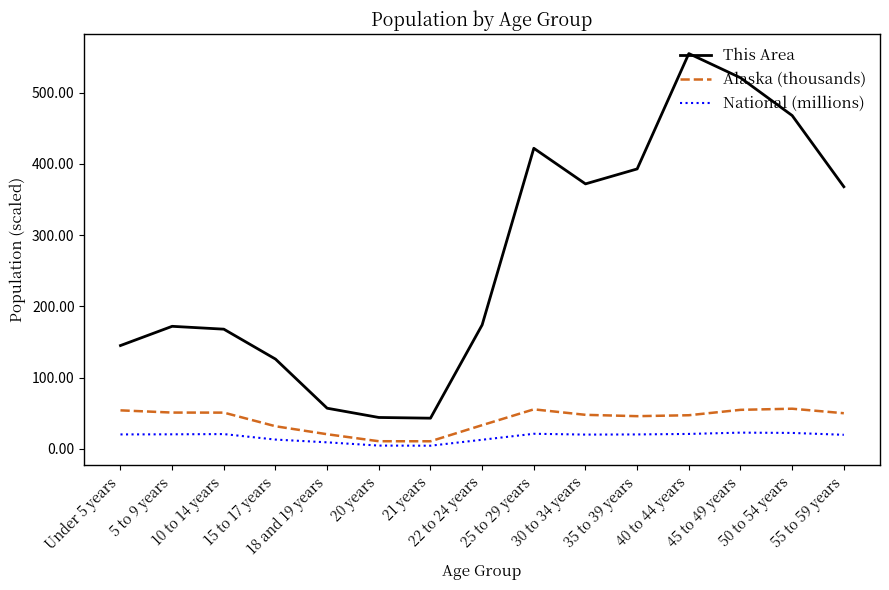

What is the difference between the highest and lowest values at 50 to 54 years?

445.7